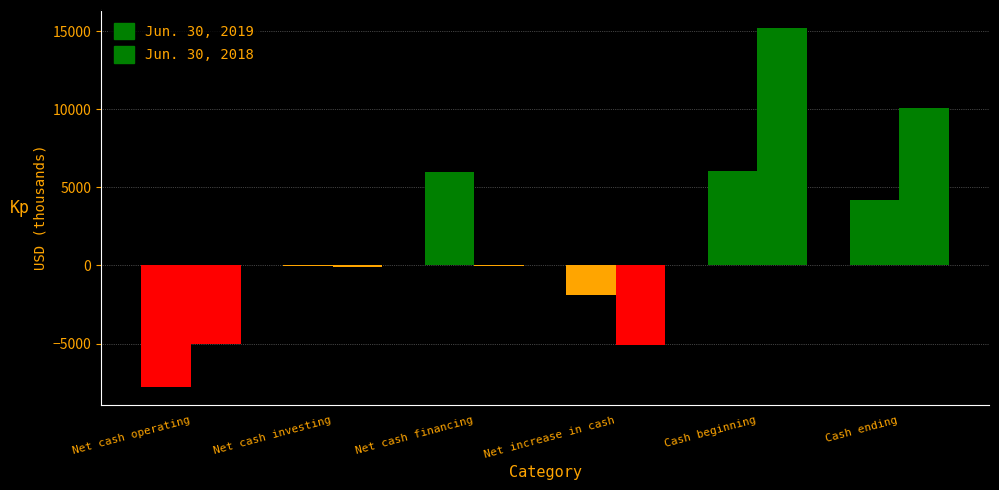

Are the bars grouped side by side (vs. stacked)?

Yes